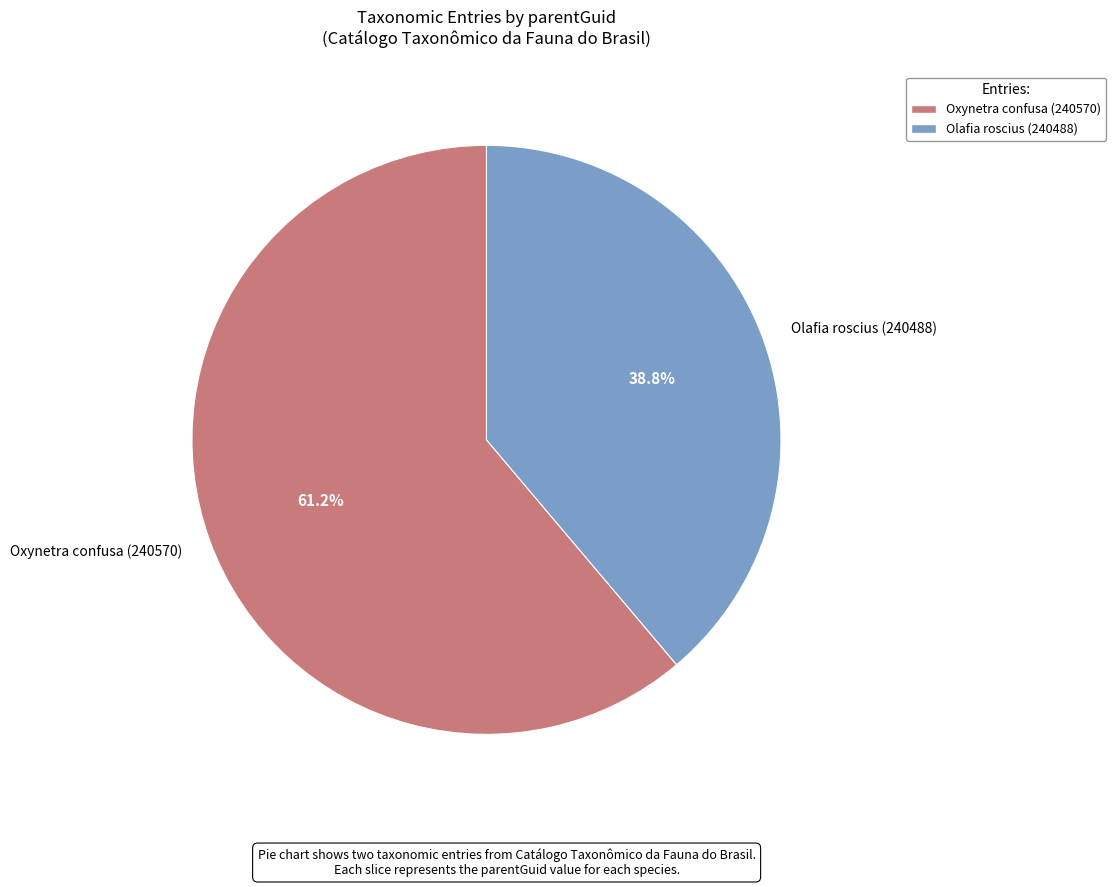

What is the majority slice?

Oxynetra confusa (240570)